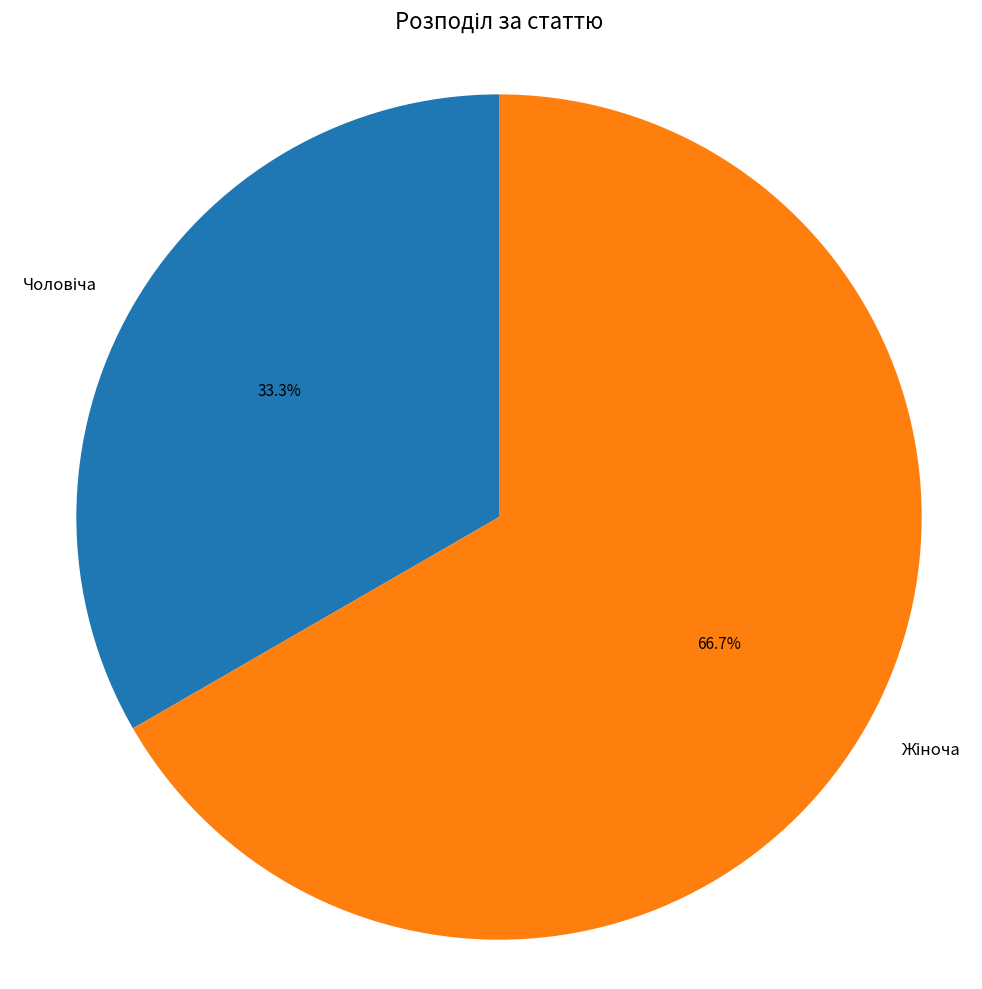

Is there a majority slice in this chart?

Yes